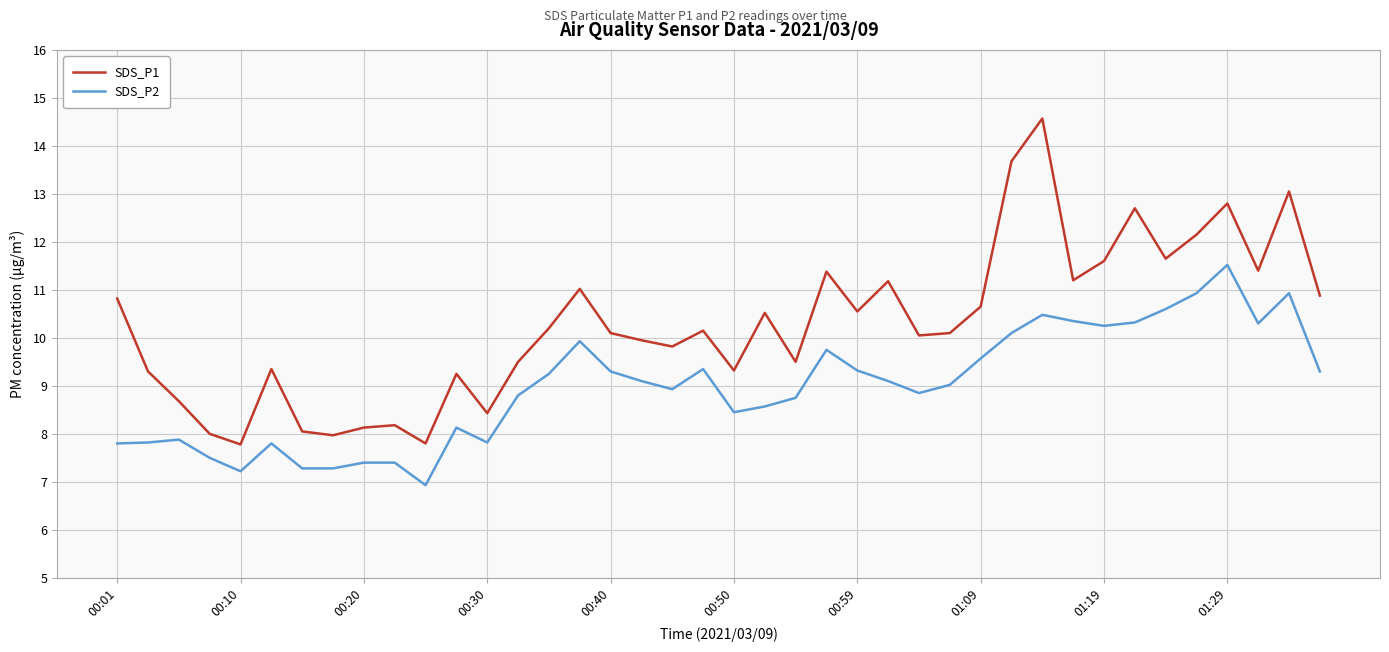

True or false: SDS_P1 and SDS_P2 cross at least once.

False